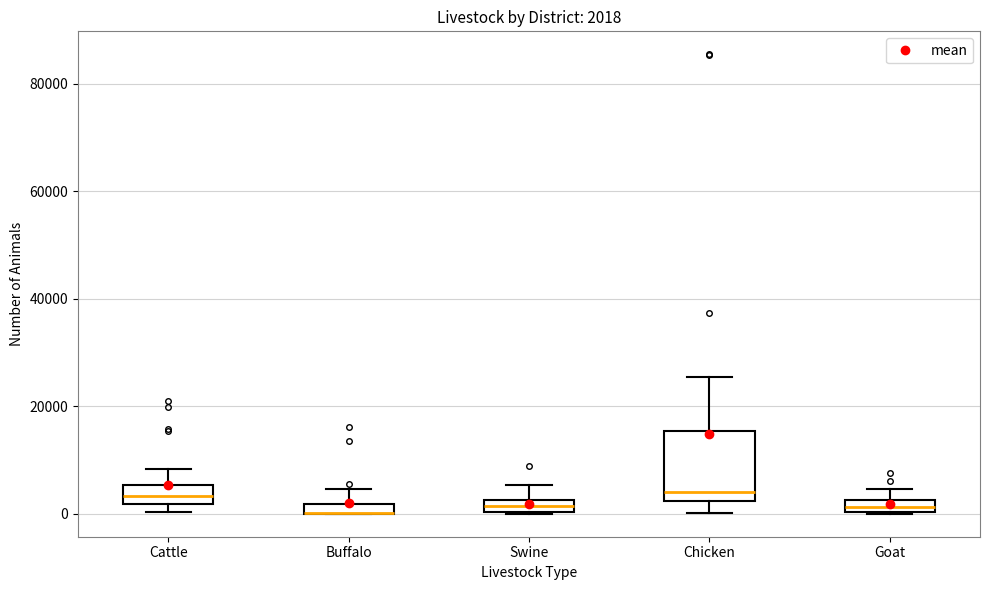

Which box is the tallest, from its lower edge to its upper edge?

Chicken